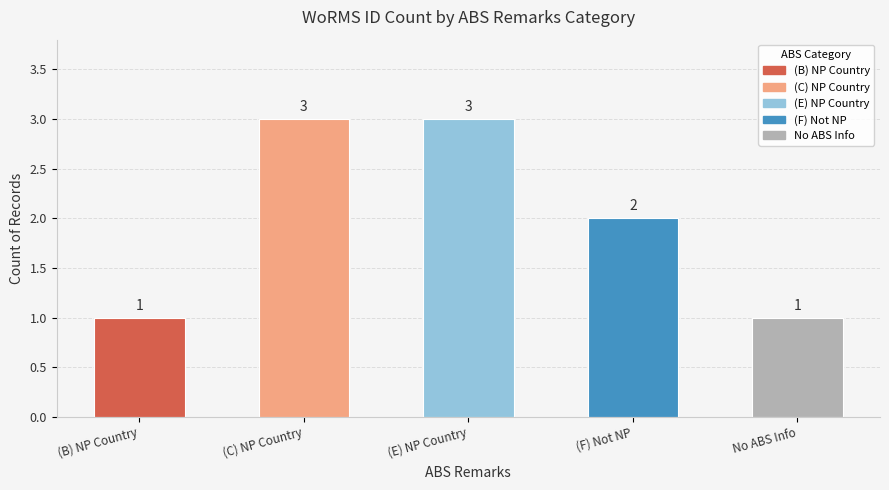

Count the values in the range 1 to 3.

5